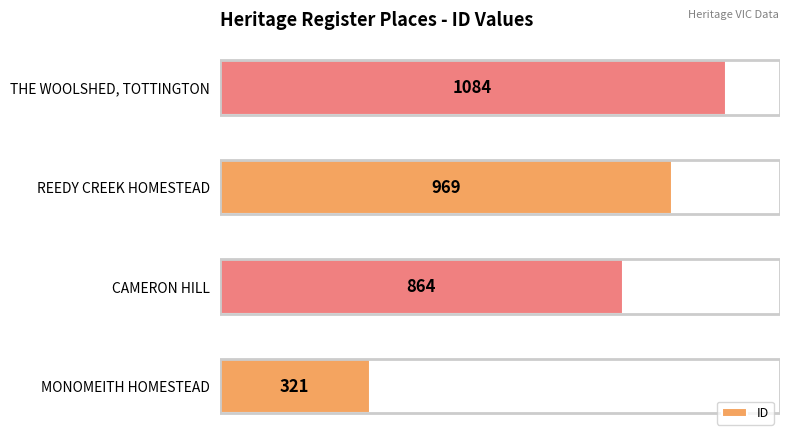

What value does the data have at REEDY CREEK HOMESTEAD, to the nearest 10?

970